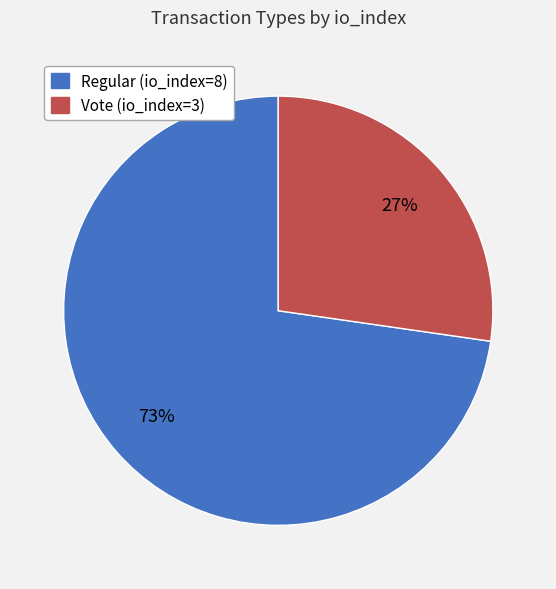

How many slices are in this pie chart?

2